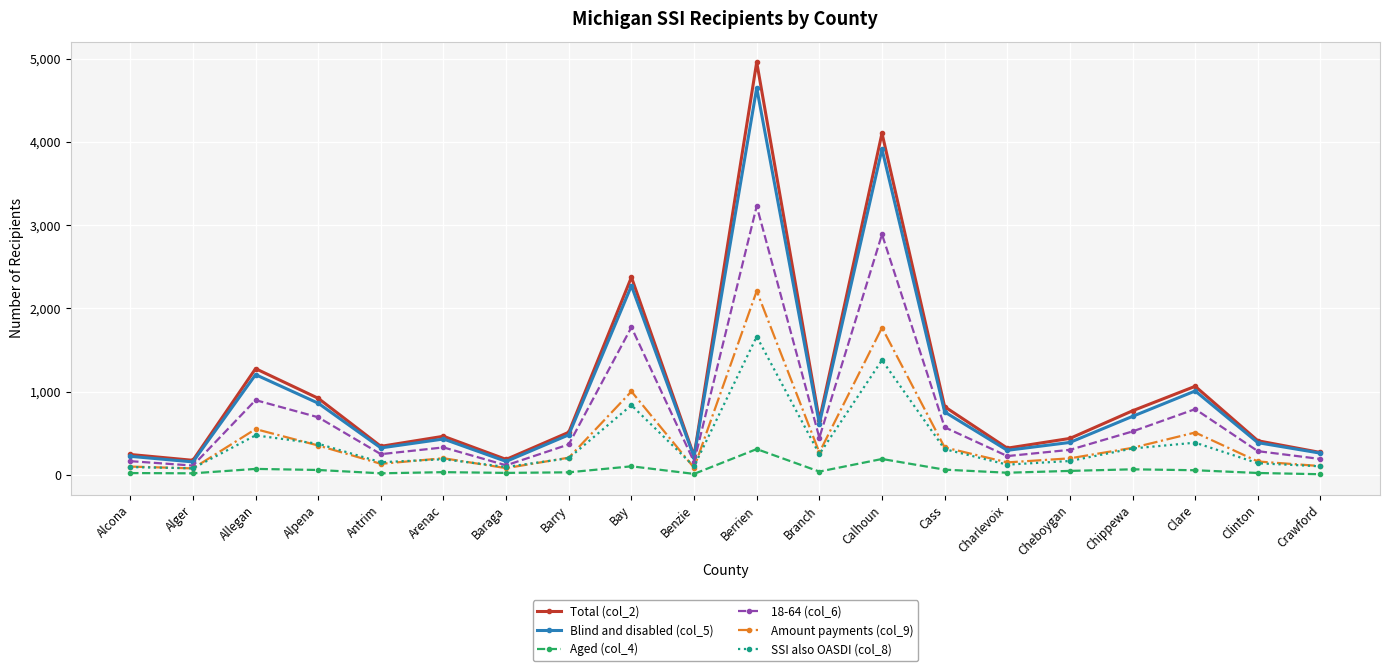

The Blind and disabled (col_5) series shows 326 at Alpena. True or false?

False